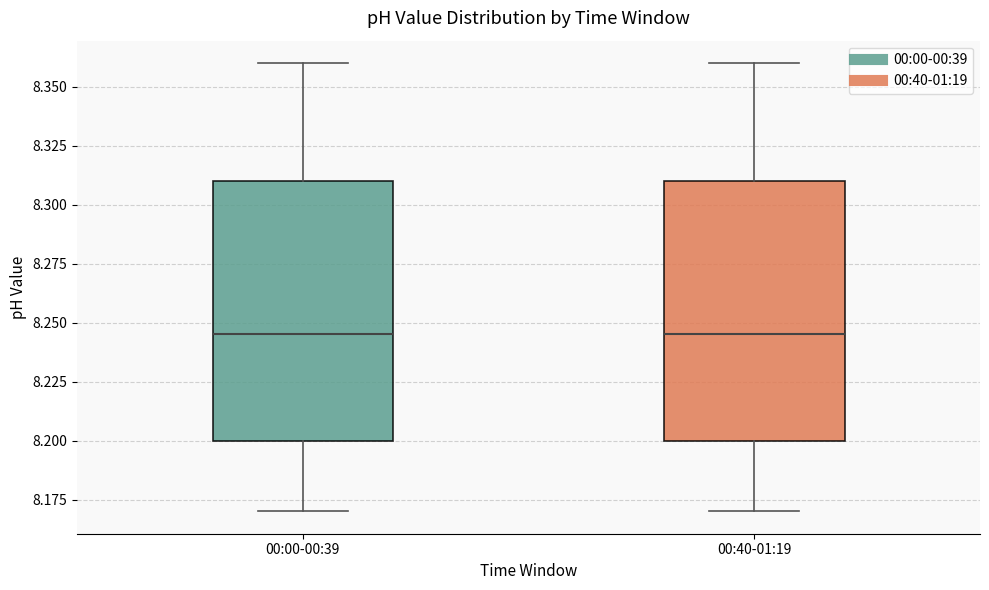

Reading left to right, transcribe this box plot: for each box, give where its median line is, the range the box spans, and where its two whiskers end, as read against the y-axis. The values are not printed on the chart, so give them approximately, as read against the axis.

00:00-00:39: median 8.245, box 8.200 to 8.310, whiskers 8.170 to 8.360
00:40-01:19: median 8.245, box 8.200 to 8.310, whiskers 8.170 to 8.360